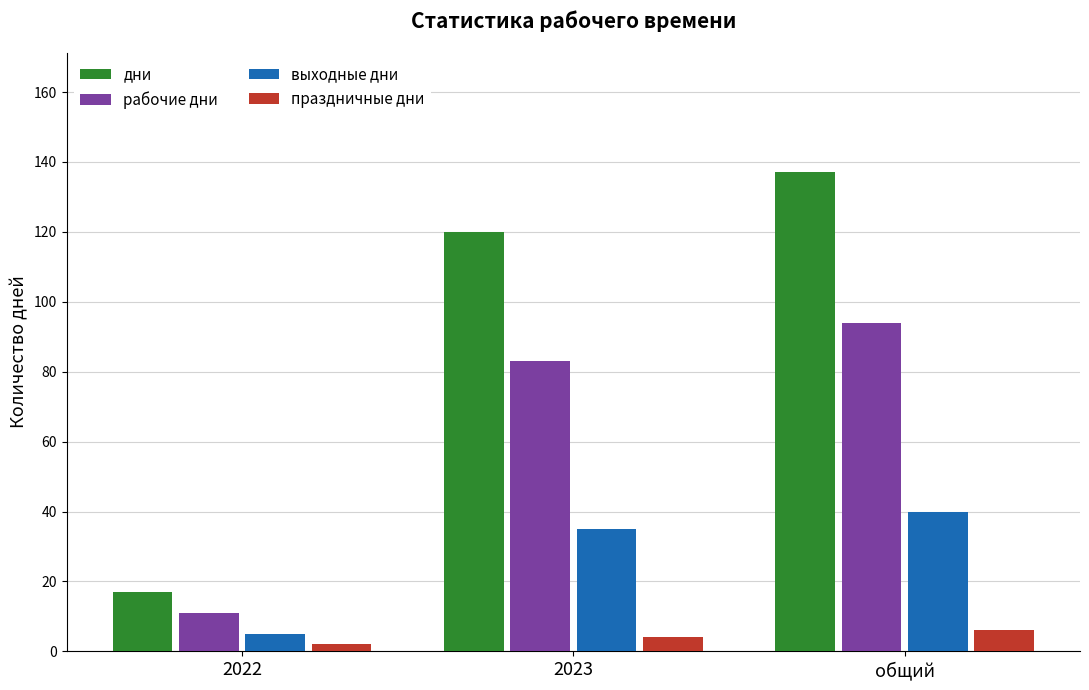

List the labels in order of дни value, largest first.

общий, 2023, 2022